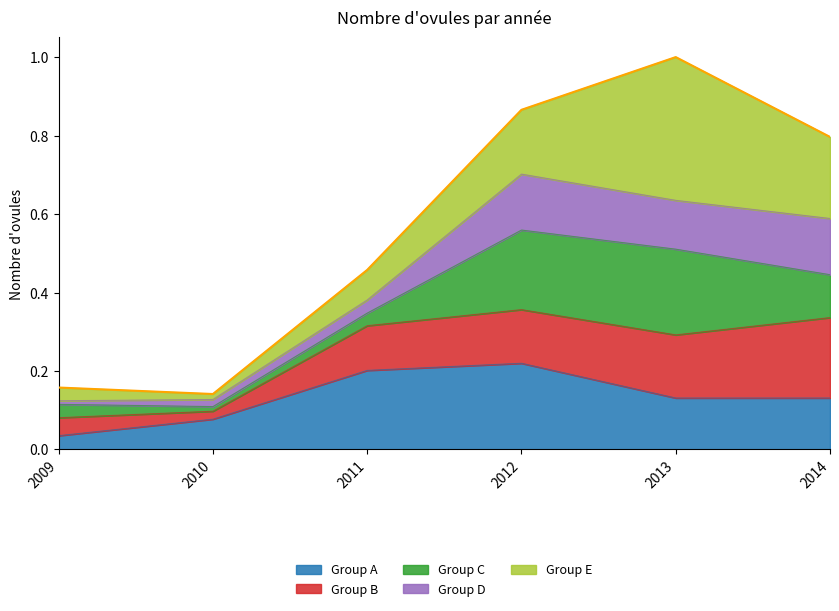

What is the greatest value displayed?

1.0